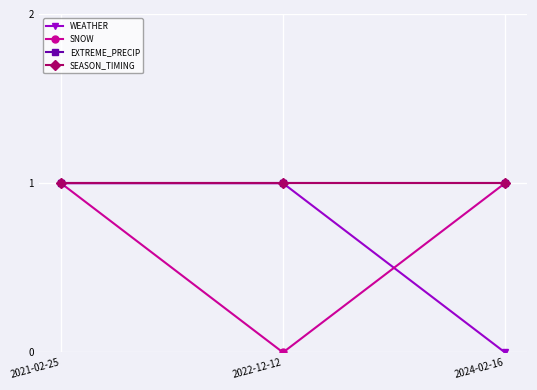

Between 2021-02-25 and 2022-12-12, which is larger?

2021-02-25